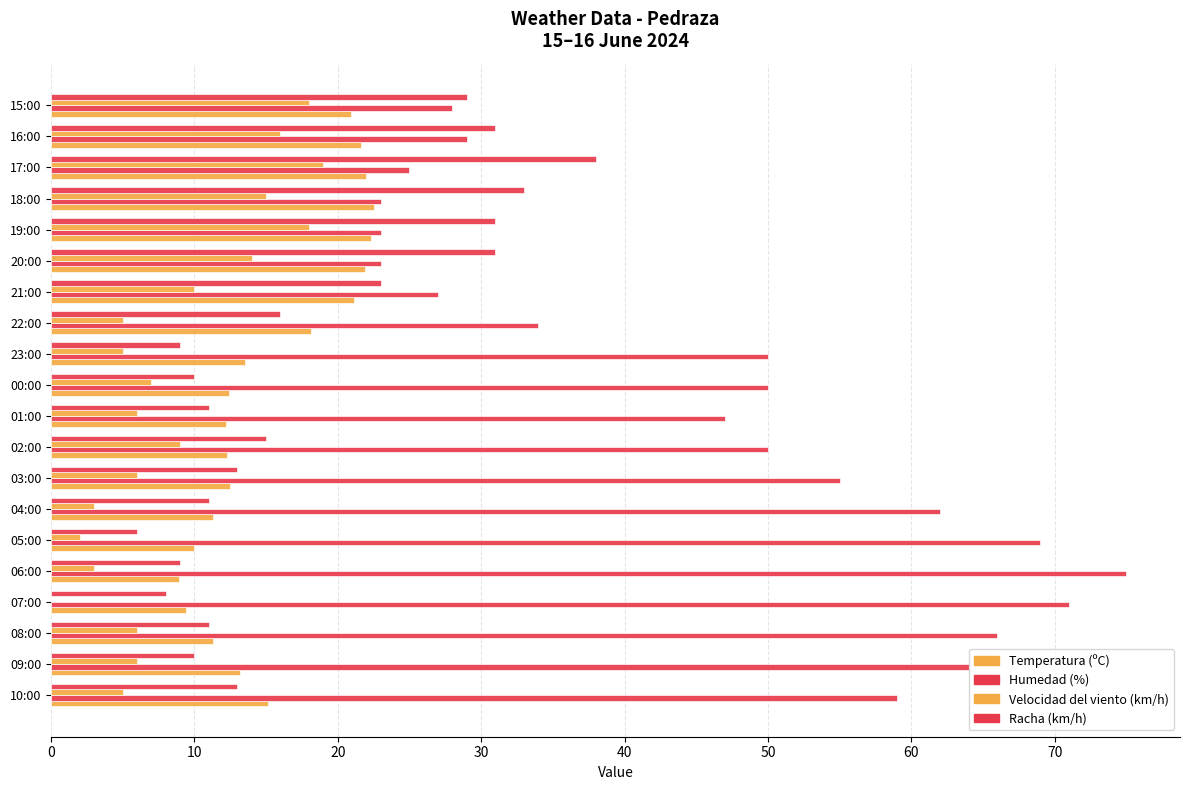

Count the number of data series in this chart.

4